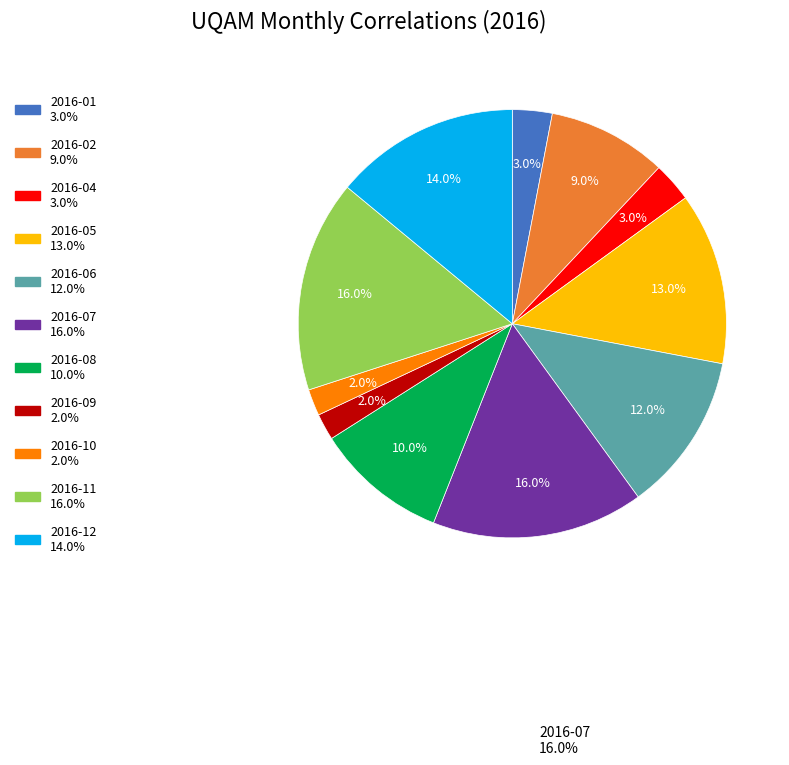

Does any single category account for the majority?

No